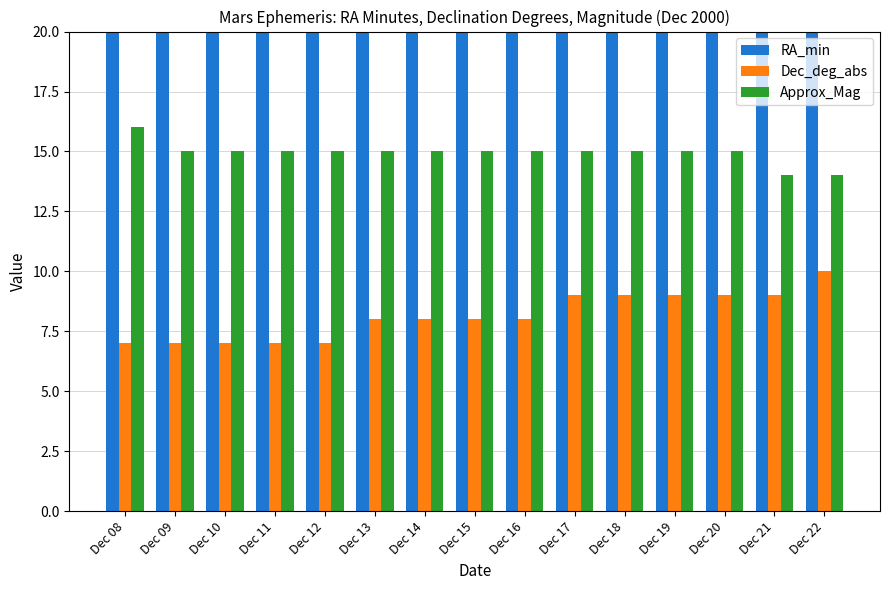

Is it true that RA_min equals 52 at Dec 22?

True